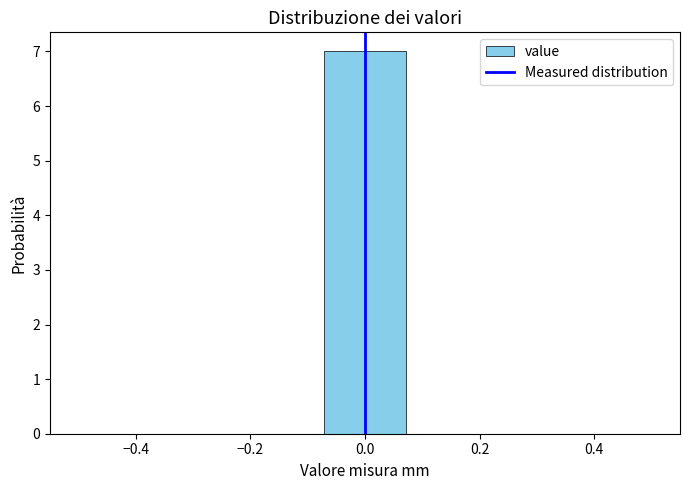

Over which range of the x-axis is the bar tallest?

-0.08 to 0.08